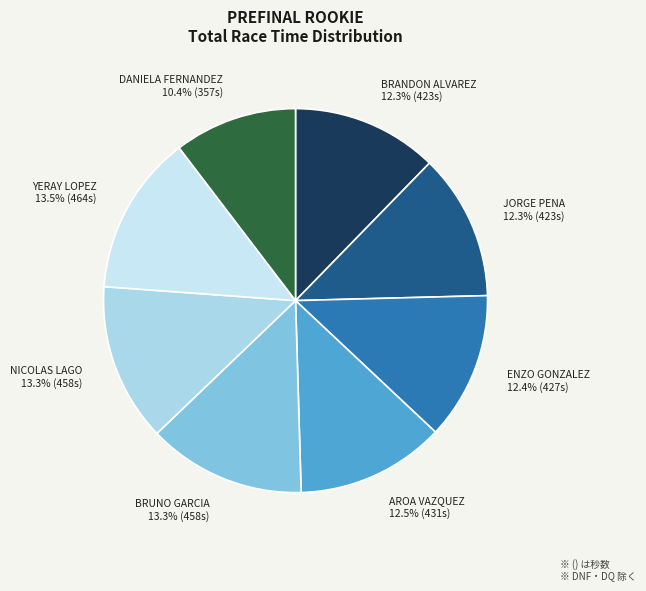

What is the total percentage of AROA VAZQUEZ and ENZO GONZALEZ?

24.9%